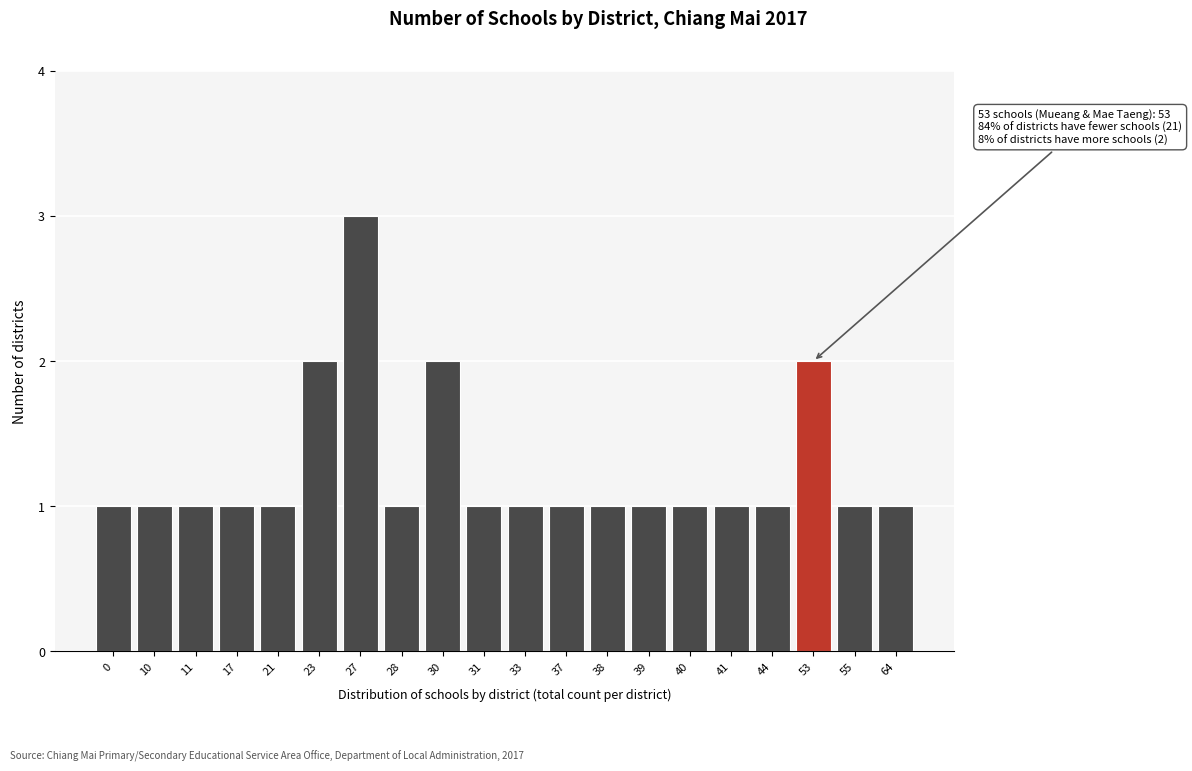

Reading right to left, extract all data points from this chart.

1	1	2	1	1	1	1	1	1	1	1	2	1	3	2	1	1	1	1	1